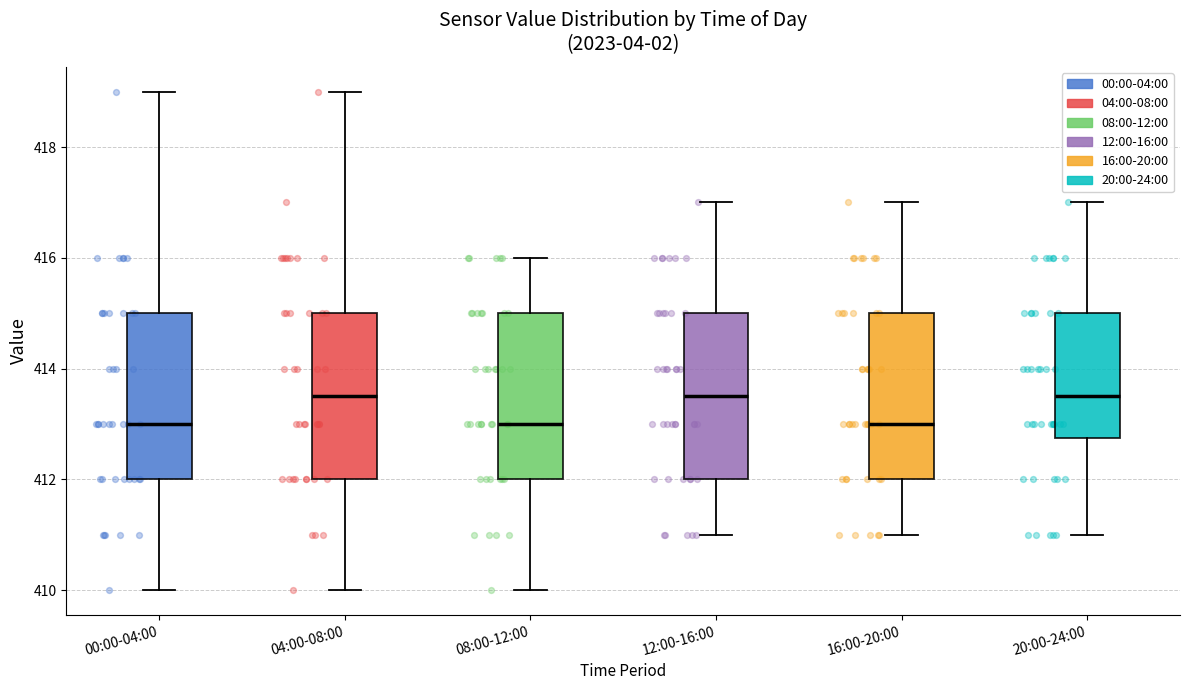

Reading left to right, read every box against the y-axis: the position of its median line, the range the box covers, and the ends of its whiskers. The values are not printed on the chart, so give them approximately, as read against the axis.

00:00-04:00: median 413.0, box 412.0 to 415.0, whiskers 410.0 to 419.0
04:00-08:00: median 413.6, box 412.0 to 415.0, whiskers 410.0 to 419.0
08:00-12:00: median 413.0, box 412.0 to 415.0, whiskers 410.0 to 416.0
12:00-16:00: median 413.6, box 412.0 to 415.0, whiskers 411.0 to 417.0
16:00-20:00: median 413.0, box 412.0 to 415.0, whiskers 411.0 to 417.0
20:00-24:00: median 413.6, box 412.8 to 415.0, whiskers 411.0 to 417.0